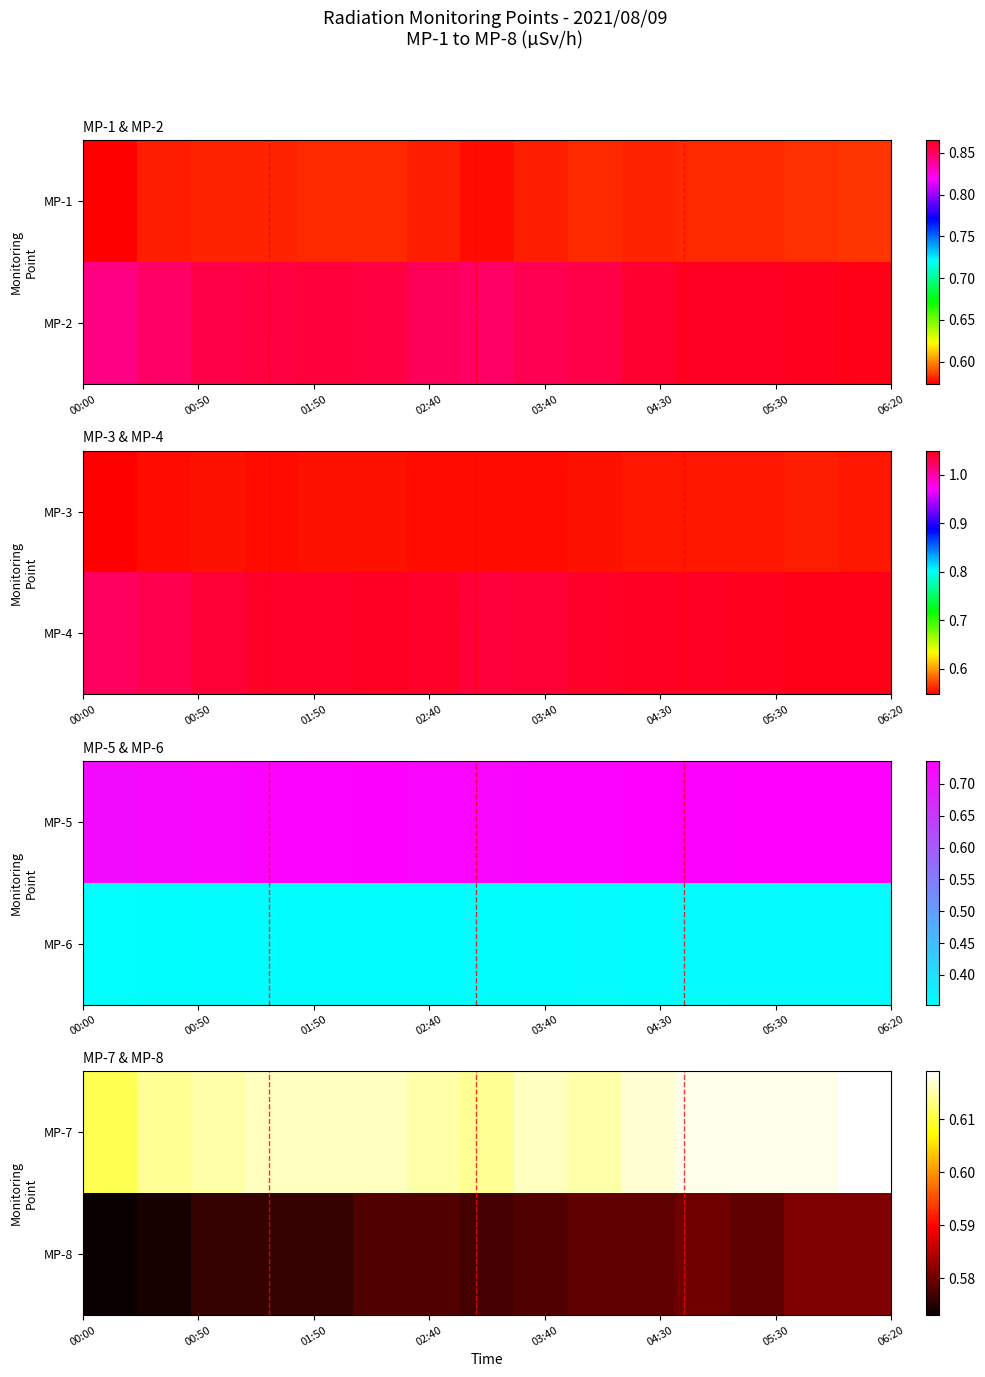

At how many categories does at least one series exceed 0?

15